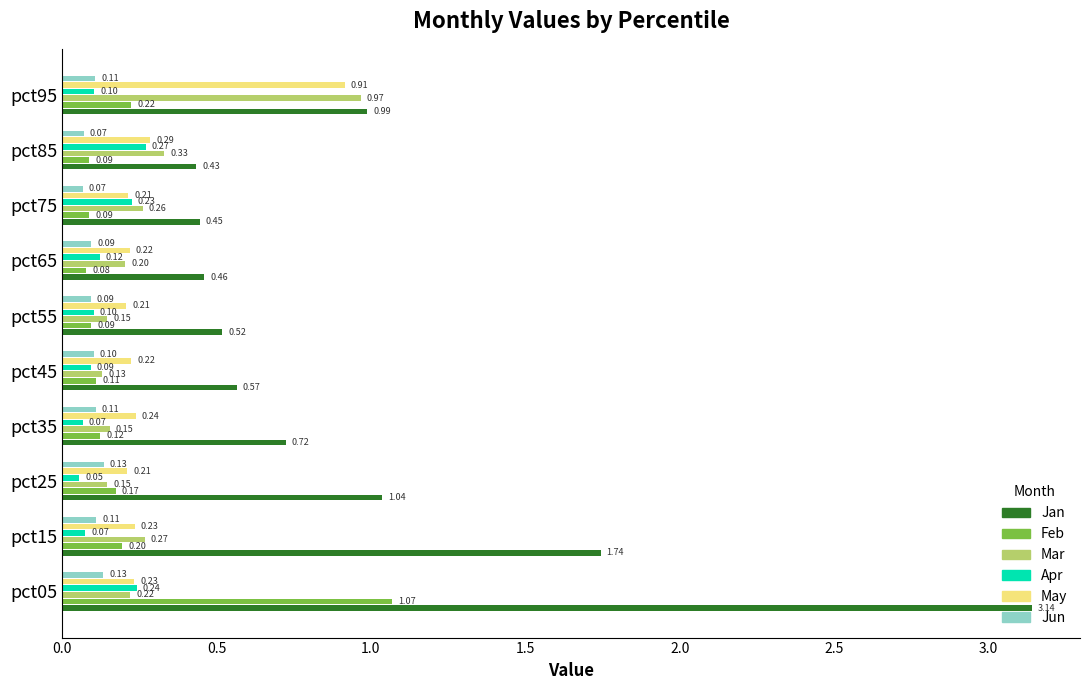

Between pct25 and pct75, which series saw the biggest shift?

Jan